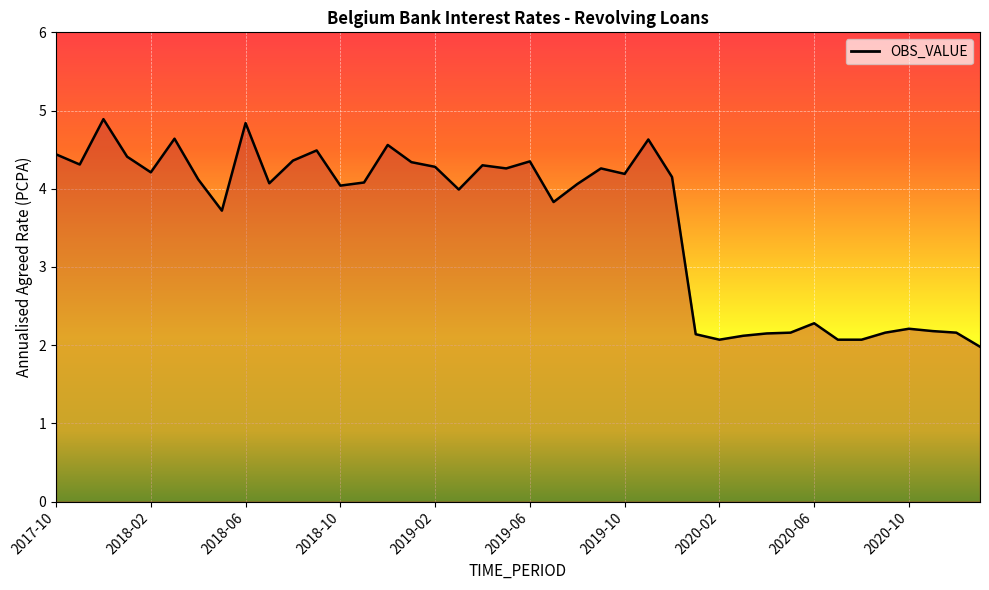

What is the maximum value shown in the chart?

4.9